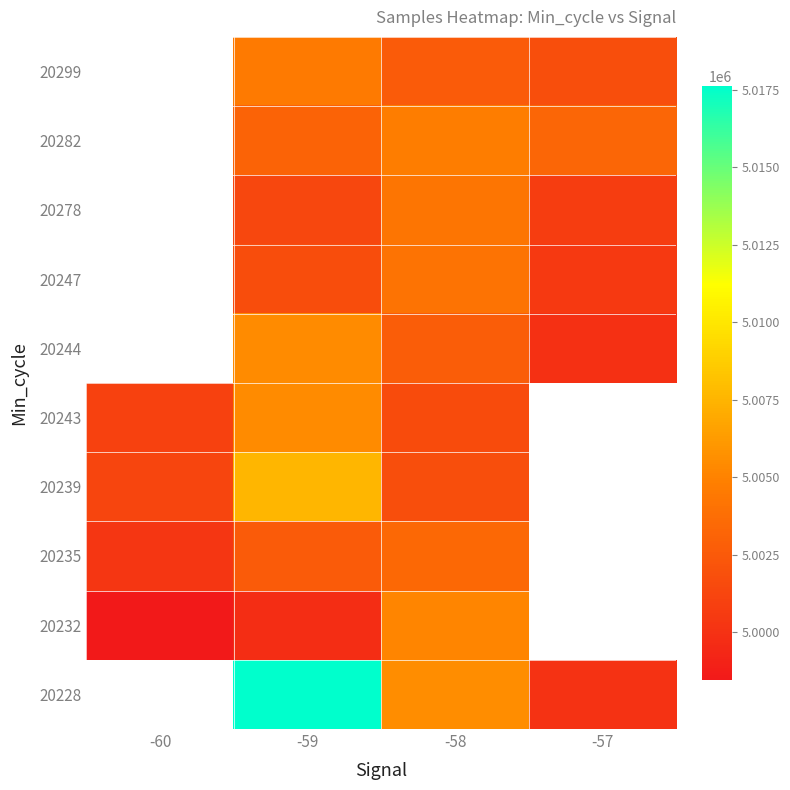

Is it true that 20235 equals 5000255.0 at -60?

True